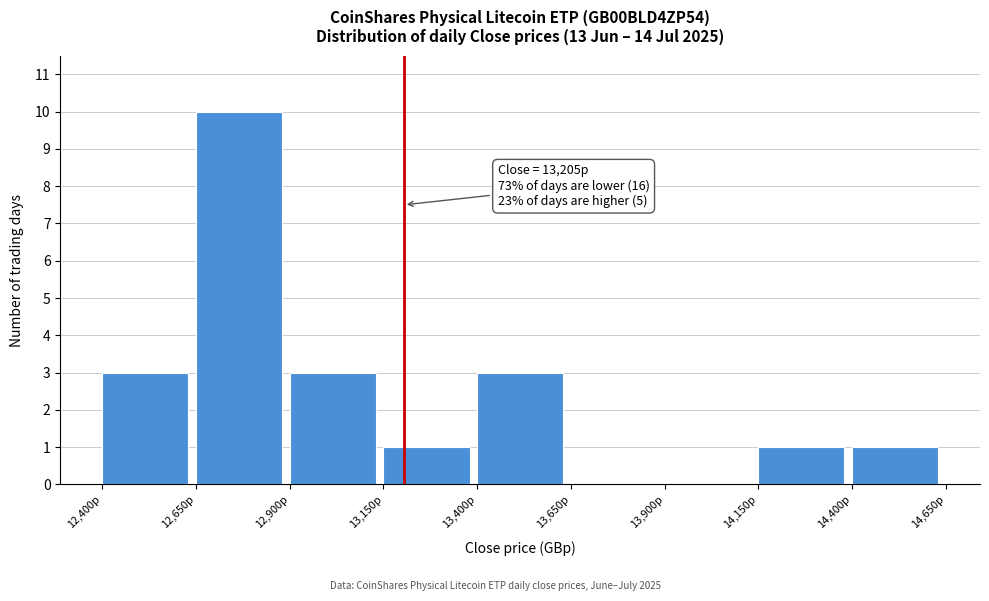

Which range on the x-axis has the tallest bar?

12650 to 12900